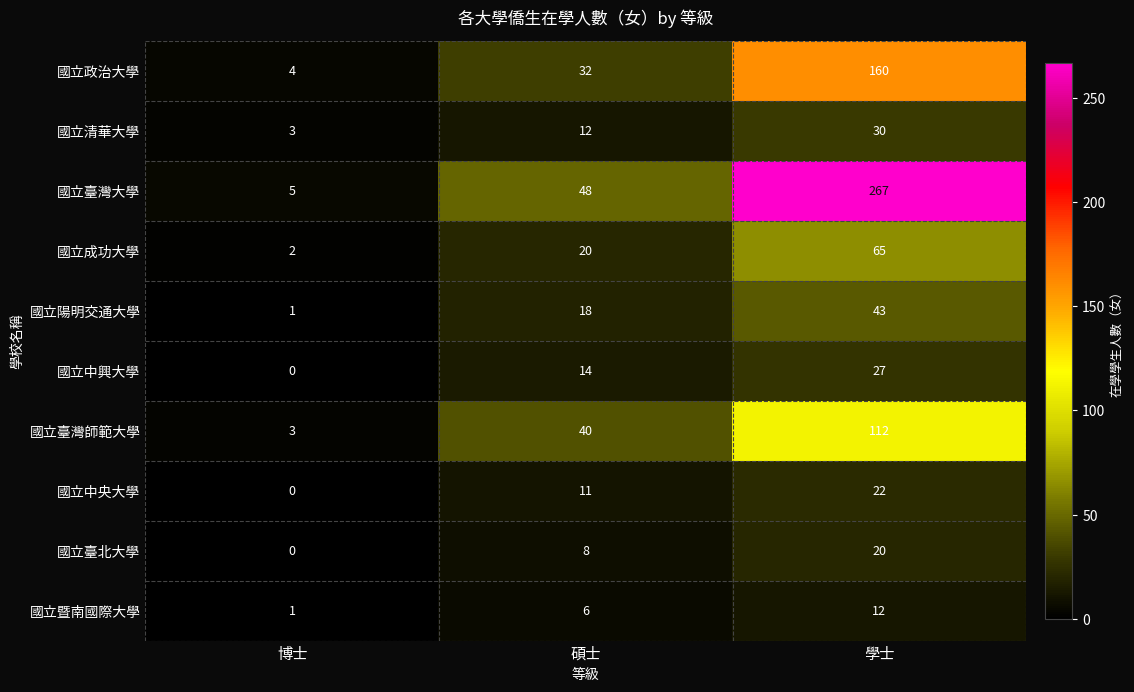

What is the difference between the 國立臺灣大學 values at 博士 and 學士?

262